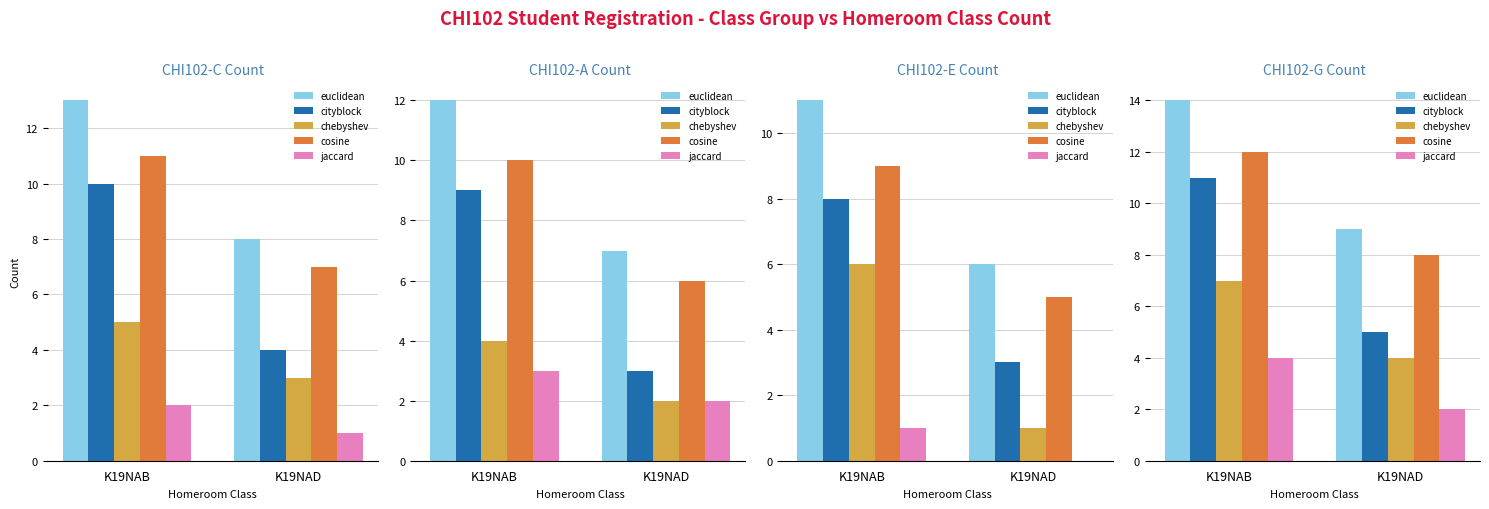

Is it true that euclidean equals 9 at K19NAD?

True